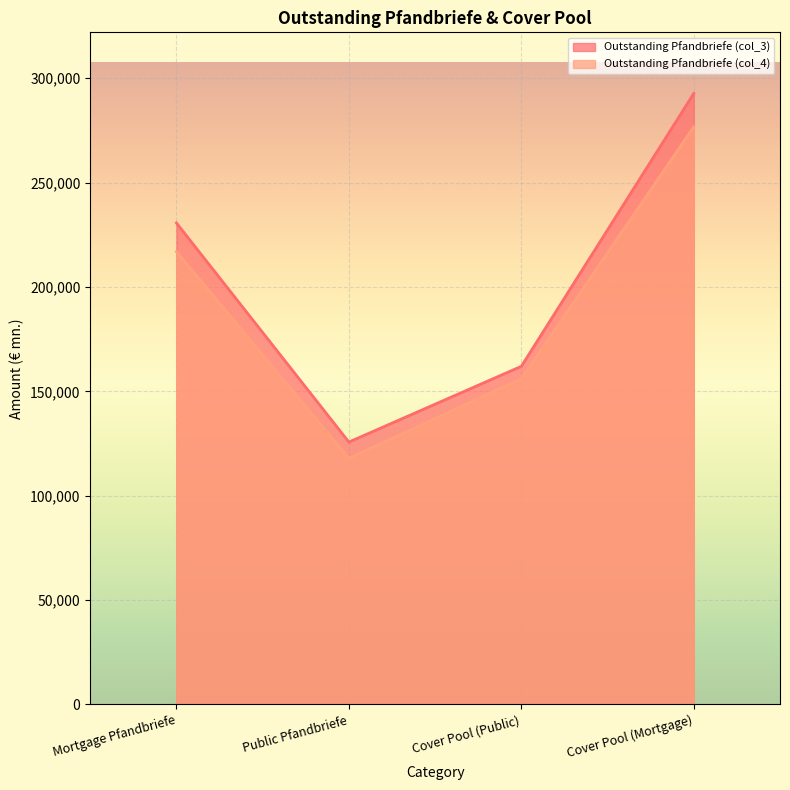

Which series has the largest total across all categories?

Outstanding Pfandbriefe (col_3)